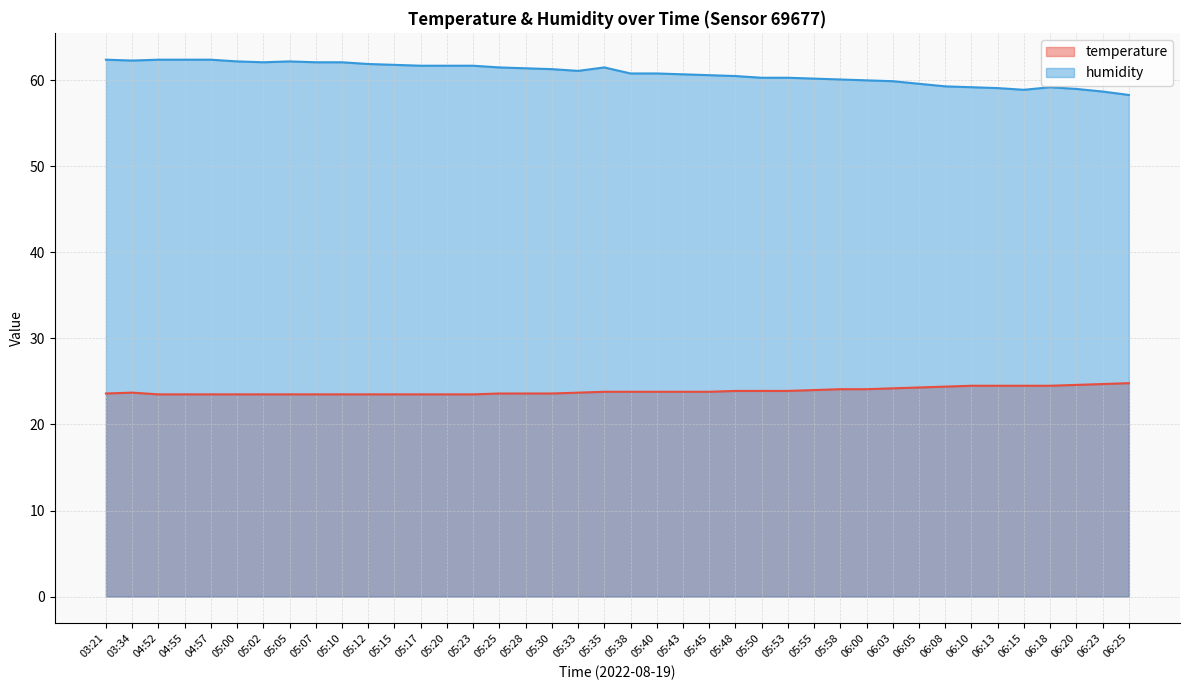

What is the spread (max minus min) of values at 06:20?

34.4